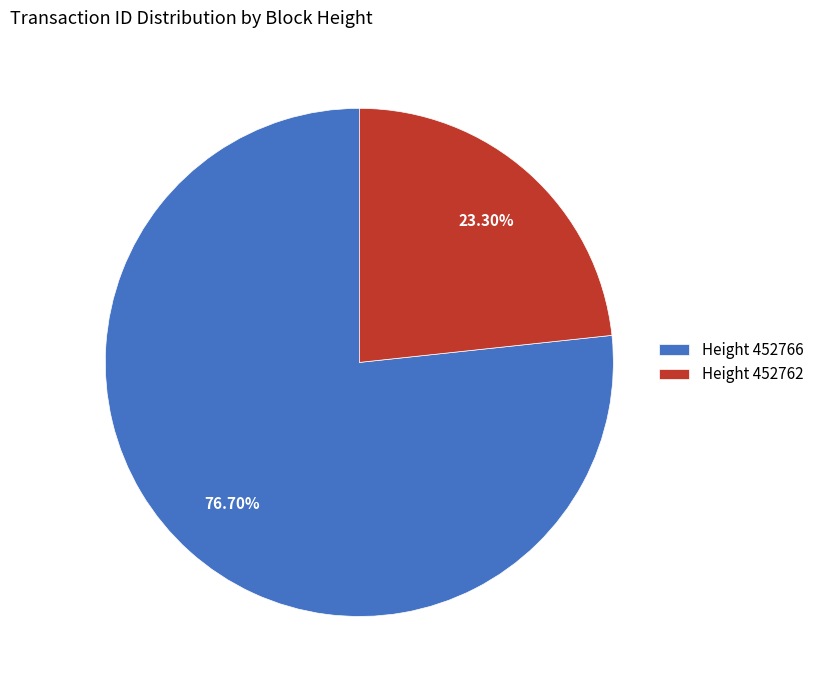

Is the sum of Height 452766 and Height 452762 greater than half?

Yes